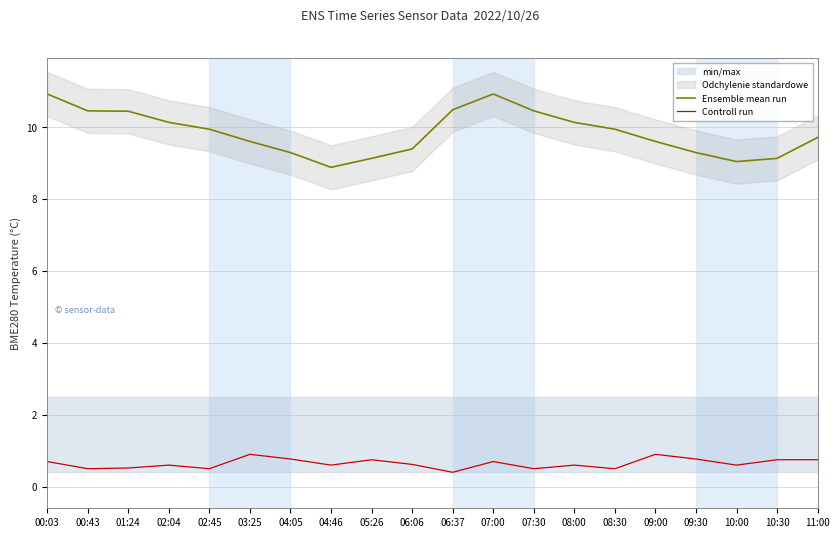

At which category does Ensemble mean run reach its first local valley?

04:46